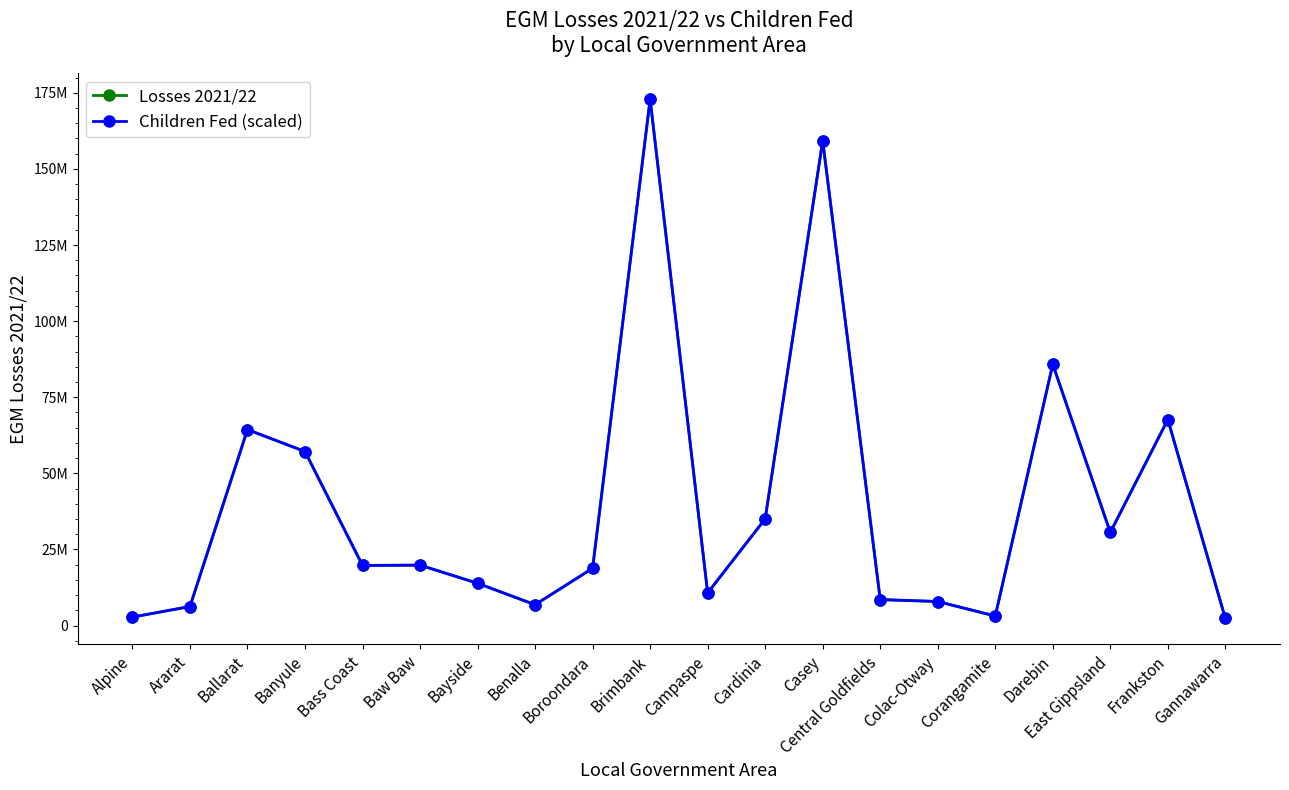

What is the value of the Children Fed (scaled) point at the 5th from the left?

19745734.8